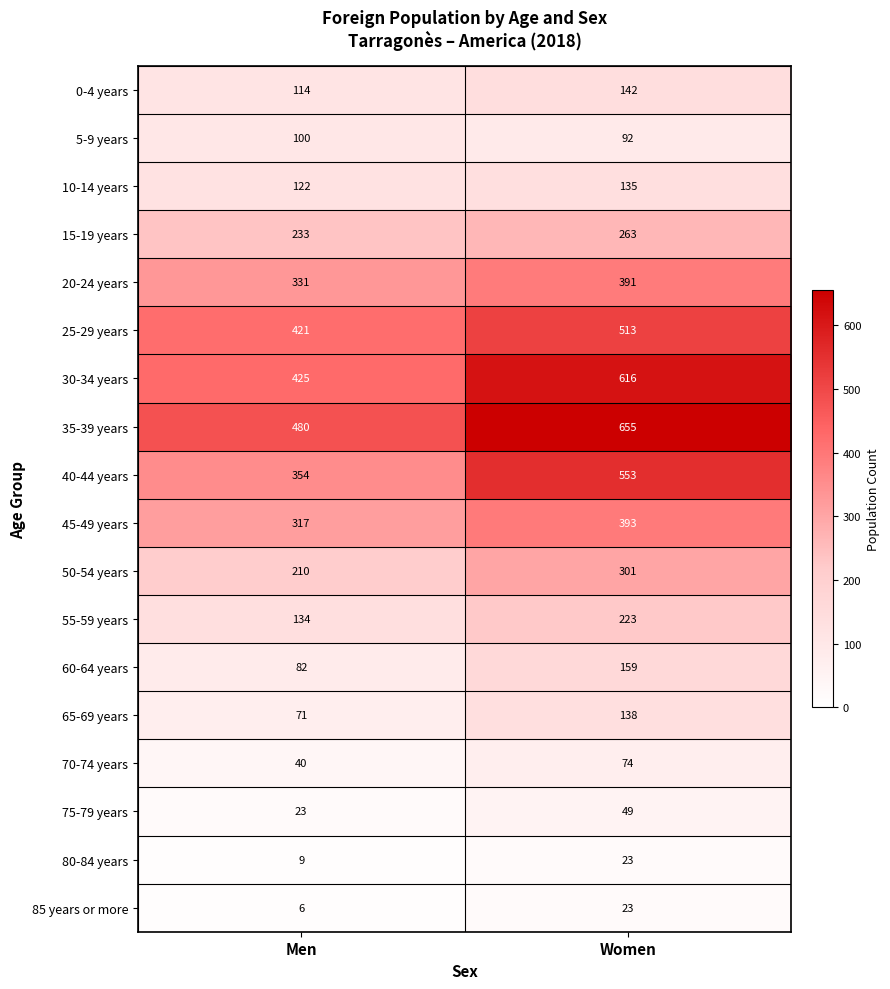

What is the difference between the 80-84 years values at Women and Men?

14